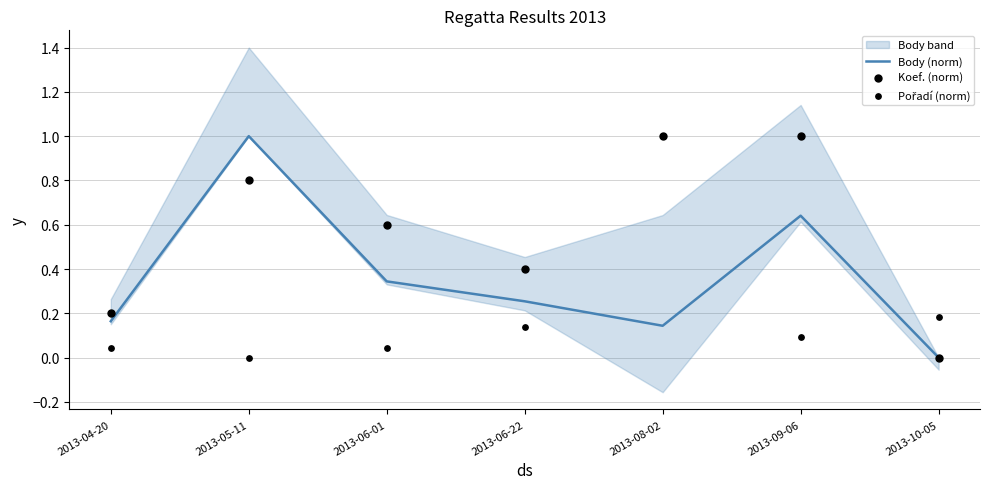

Which category has the lowest value in the Body (norm) series?

2013-10-05